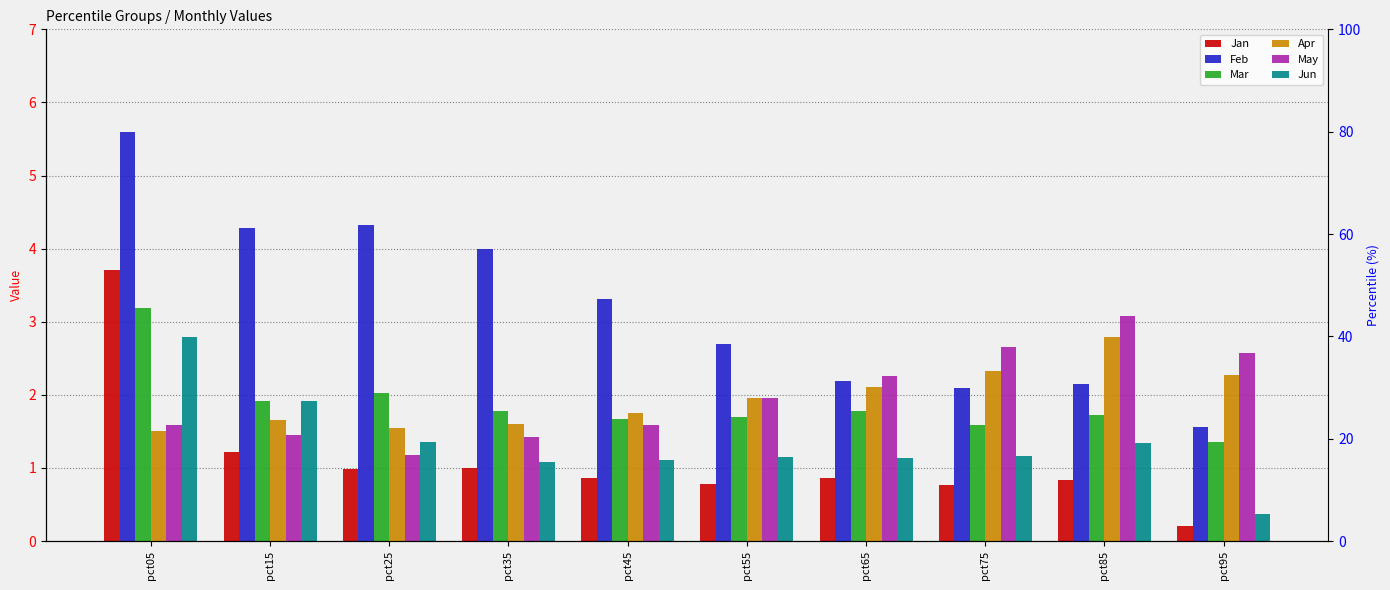

What are all the series names shown in the legend?

Jan, Feb, Mar, Apr, May, Jun